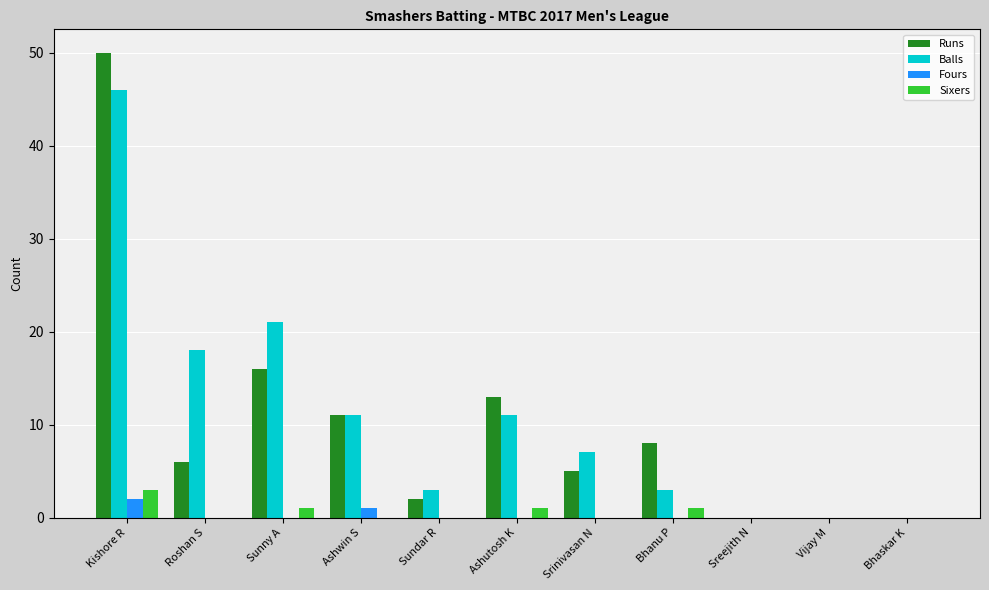

Count the number of categories in the chart.

11